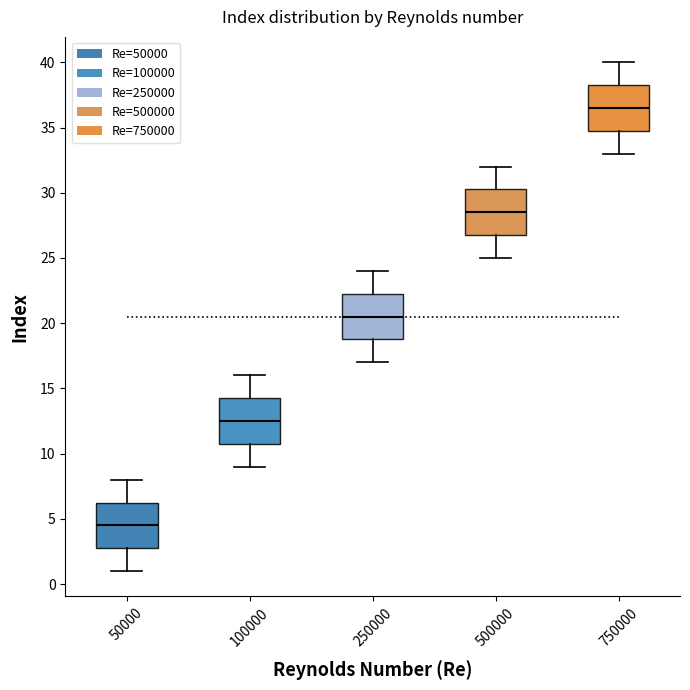

Which box has the highest median line?

750000